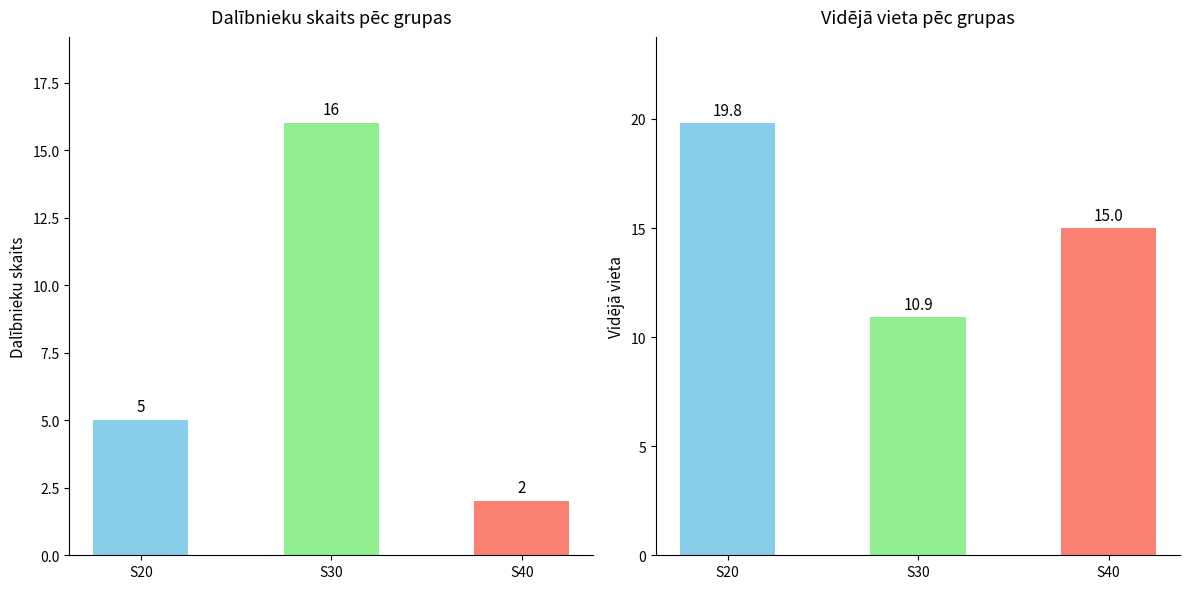

At which label does Vidējā vieta reach its minimum?

S30